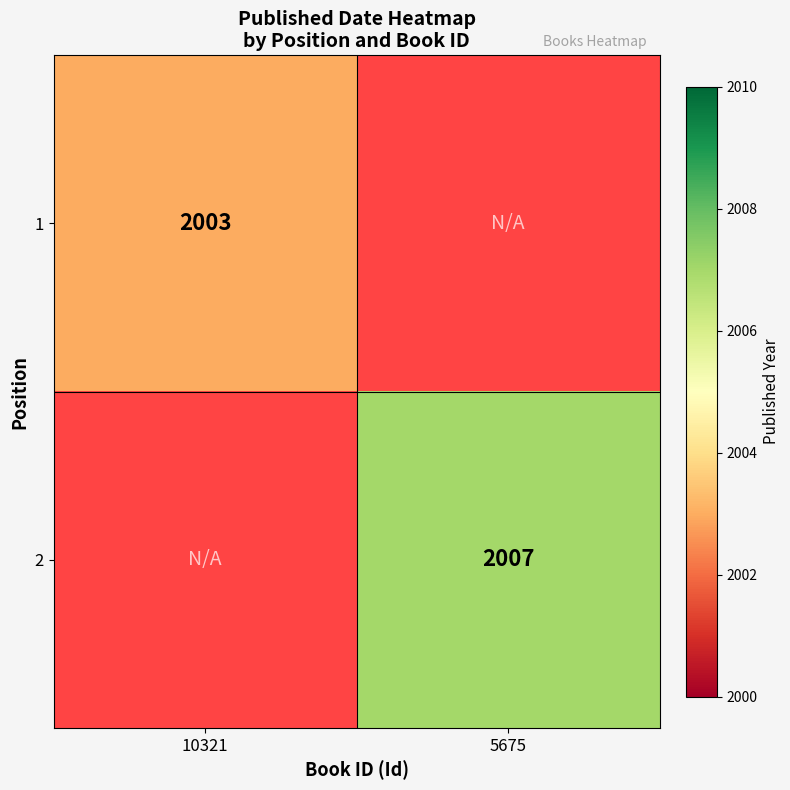

The value of 1 at 10321 is 2003. True or false?

True